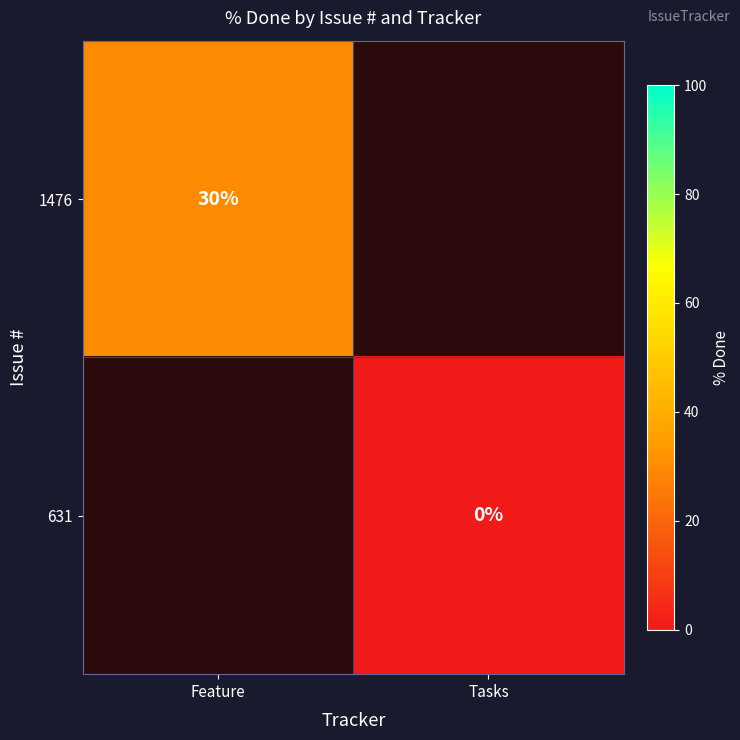

True or false: 1476 has a value of 30 at Feature.

True